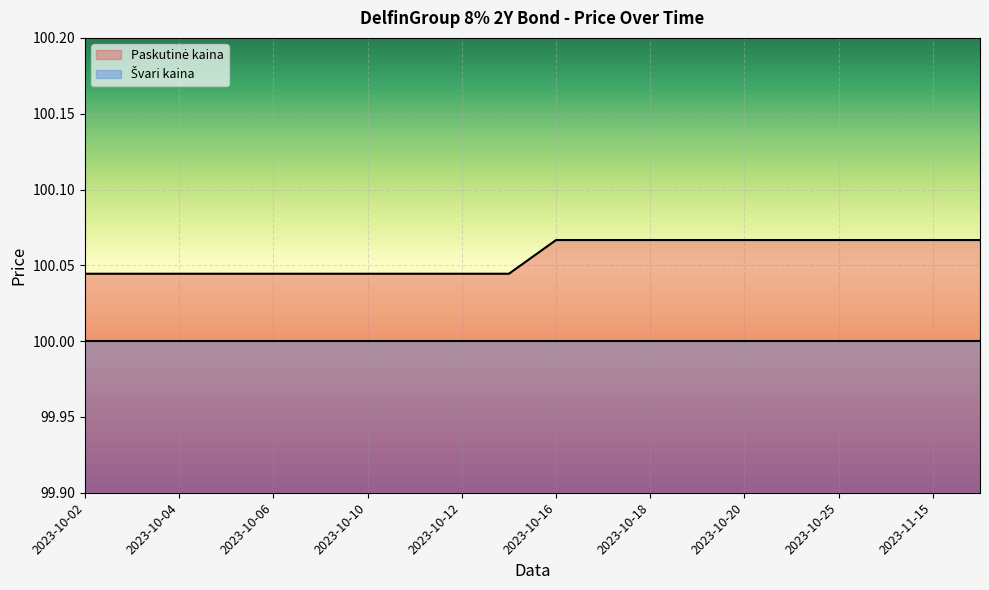

Reading right to left, transcribe all the data shown in this chart.

100.1	100.1	100.1	100.1	100.1	100.1	100.1	100.1	100.1	100.1	100.0	100.0	100.0	100.0	100.0	100.0	100.0	100.0	100.0	100.0